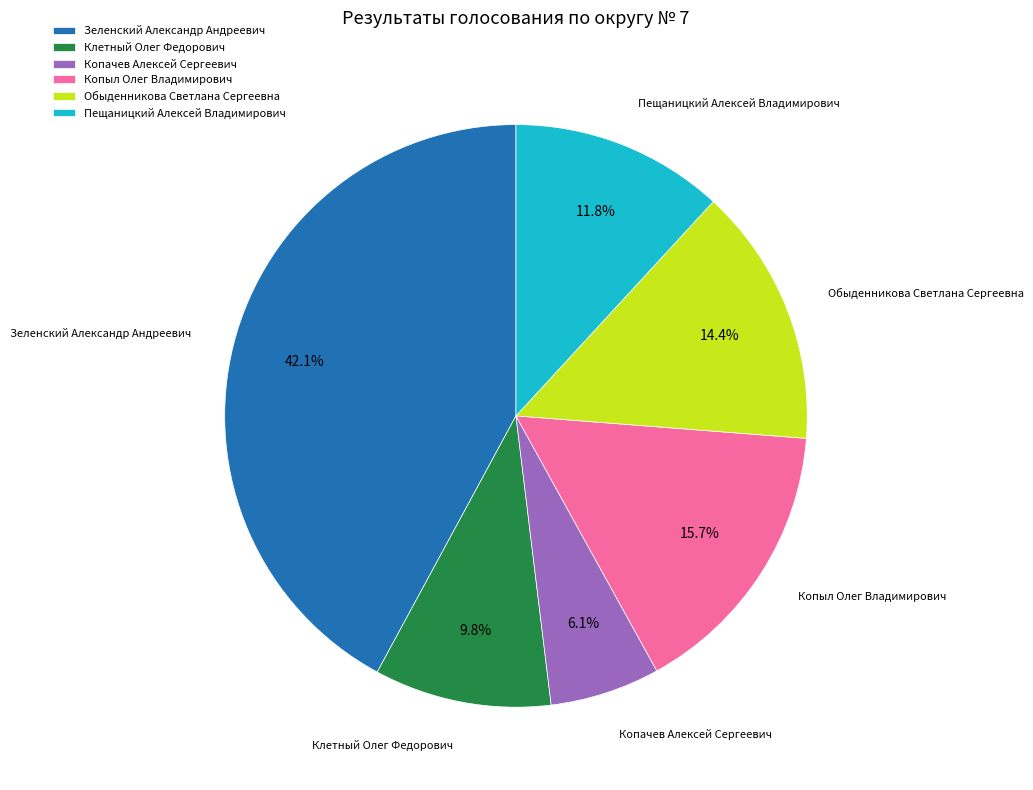

Rank the categories by value from highest to lowest.

Зеленский Александр Андреевич, Копыл Олег Владимирович, Обыденникова Светлана Сергеевна, Пещаницкий Алексей Владимирович, Клетный Олег Федорович, Копачев Алексей Сергеевич